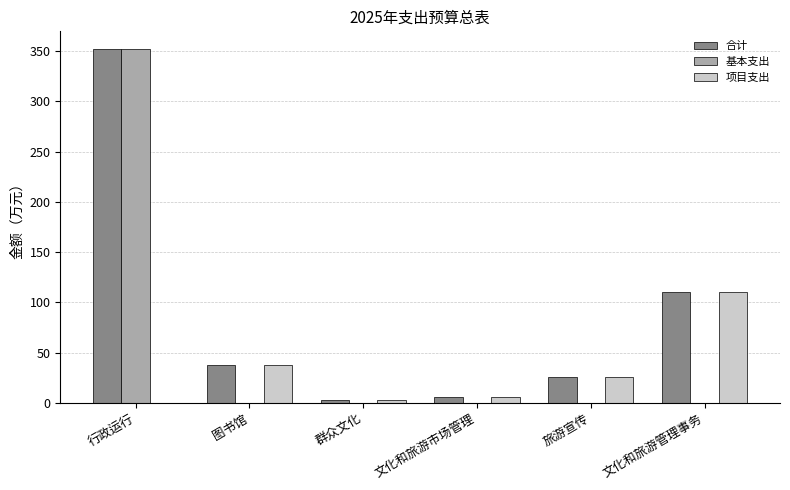

Reading left to right, list all the values displayed in this chart.

合计: 352.2	37.4	2.9	6.2	25.7	110.6
基本支出: 352.2	0.0	0.0	0.0	0.0	0.0
项目支出: 0.0	37.4	2.9	6.2	25.7	110.6